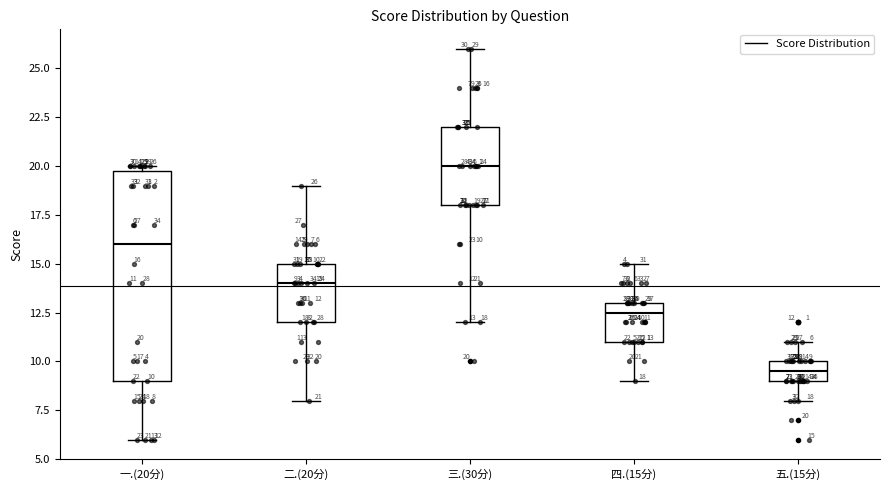

Which box has the highest median line?

三.(30分)